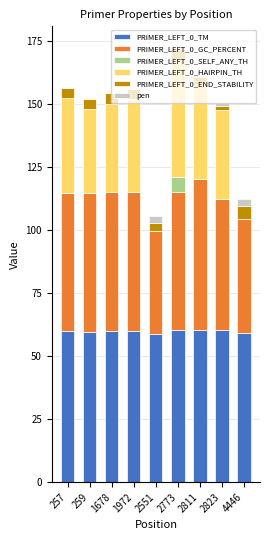

True or false: PRIMER_LEFT_0_TM has a value of 84.7 at 257.

False